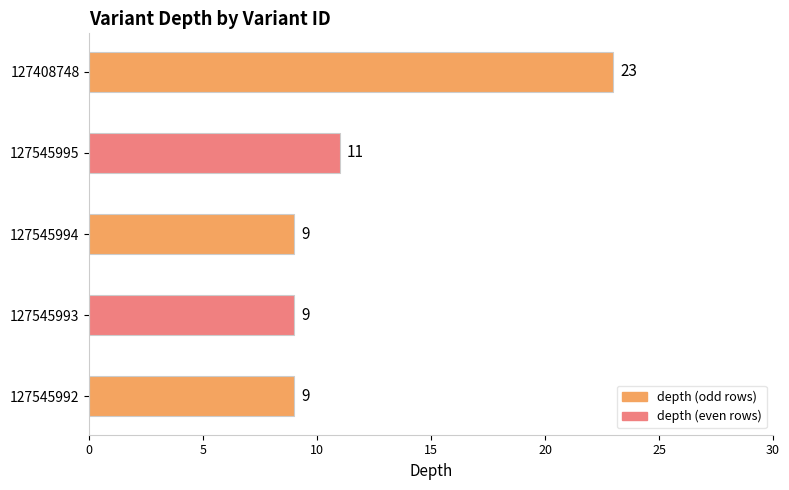

What is the average value?

12